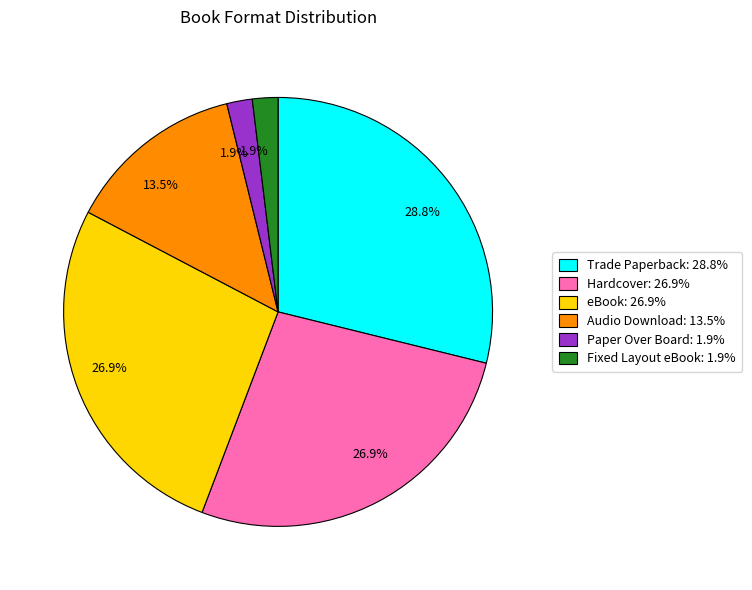

Is there a majority slice in this chart?

No